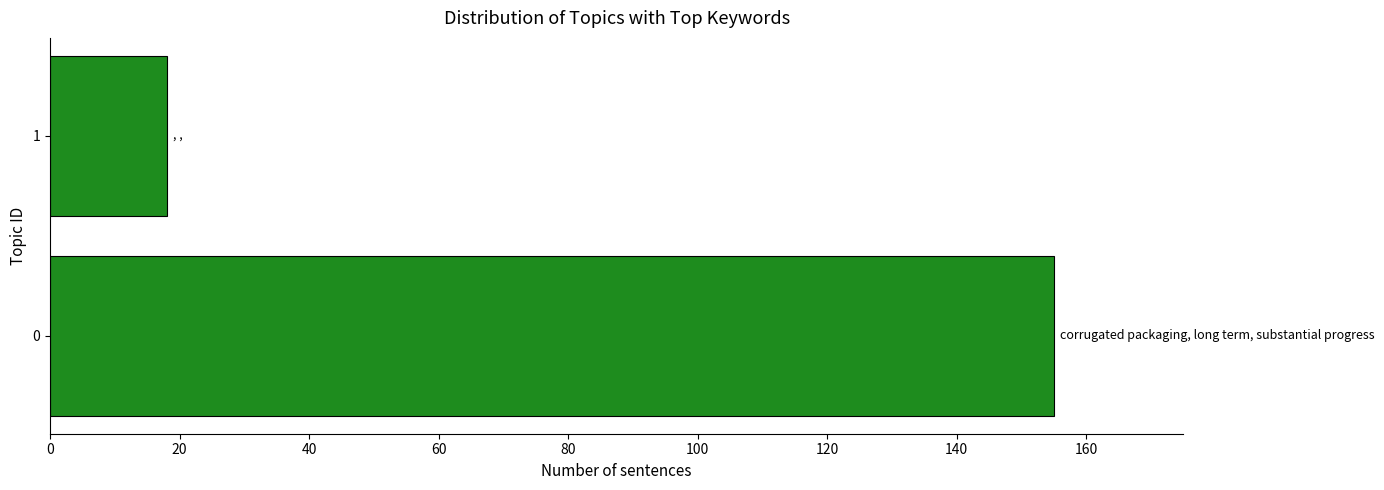

Reading bottom to top, transcribe all the data shown in this chart.

0=155	1=18